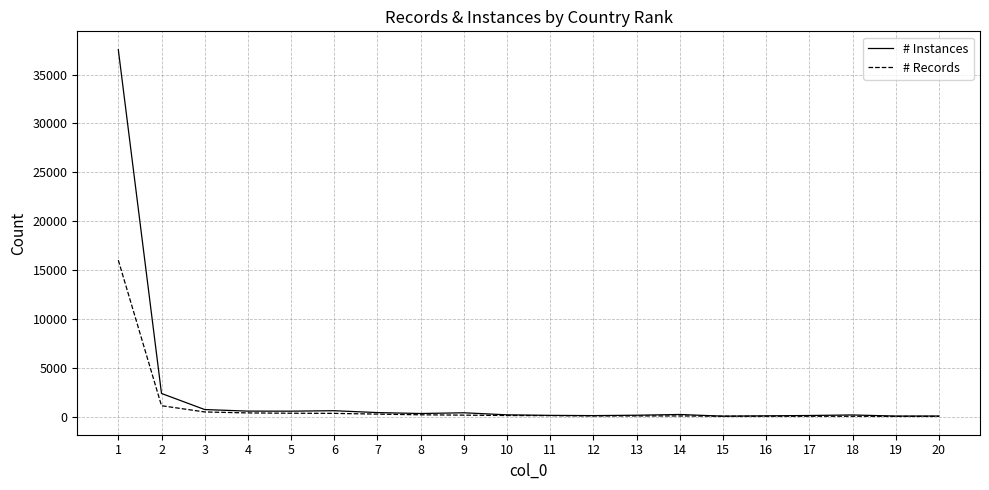

True or false: # Instances has a value of 123 at 16.

True